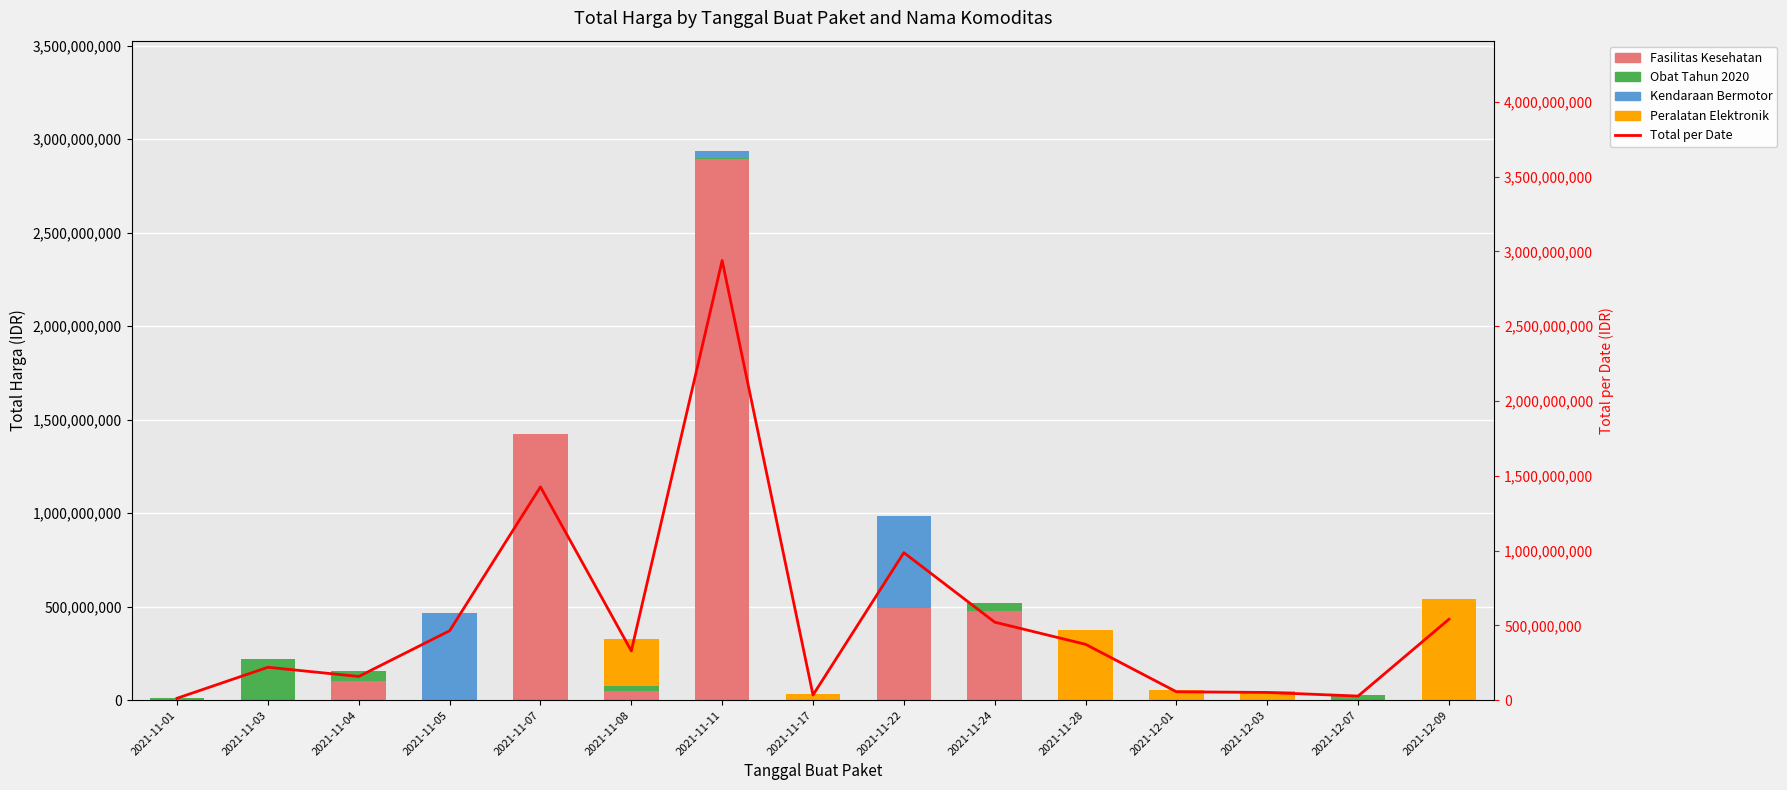

How many data points in Total per Date are less than 329124000?

7